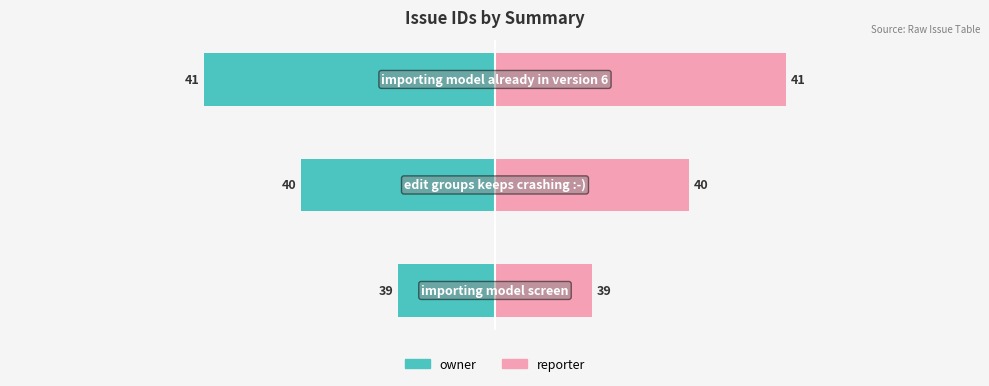

List the series in order of their peak value, lowest first.

owner, reporter